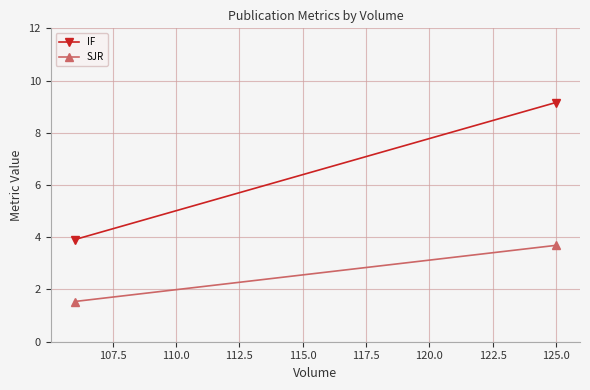

What position from the left is 125.0?

2